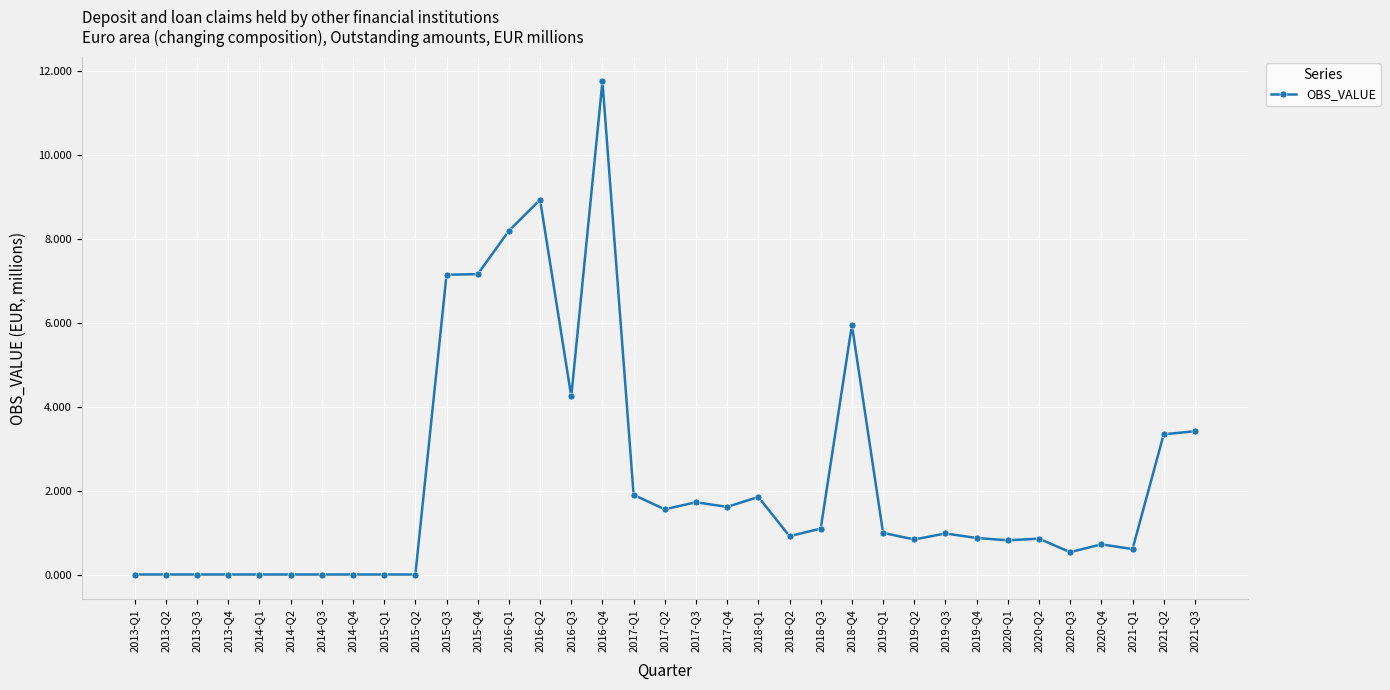

How many categories are shown in the chart?

35